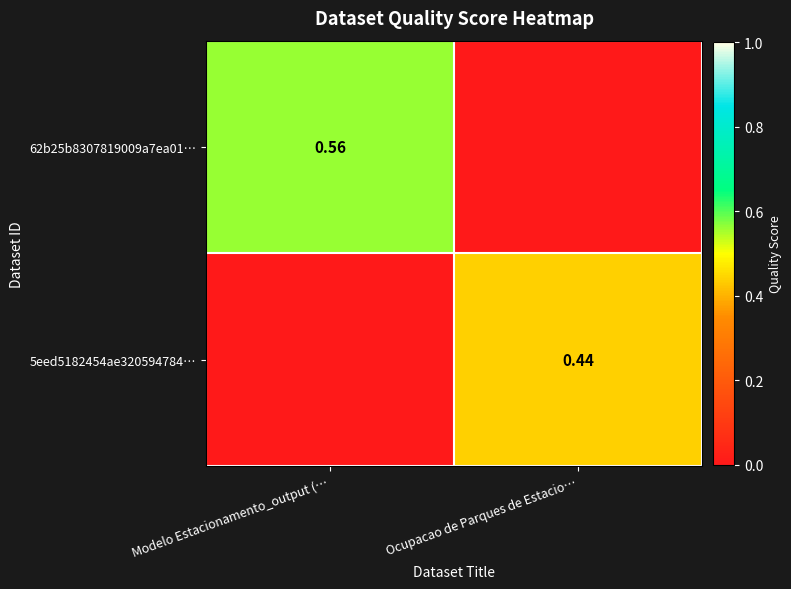

What is the difference between the 5eed5182454ae320594784… values at Ocupacao de Parques de Estacio… and Modelo Estacionamento_output (…?

0.4